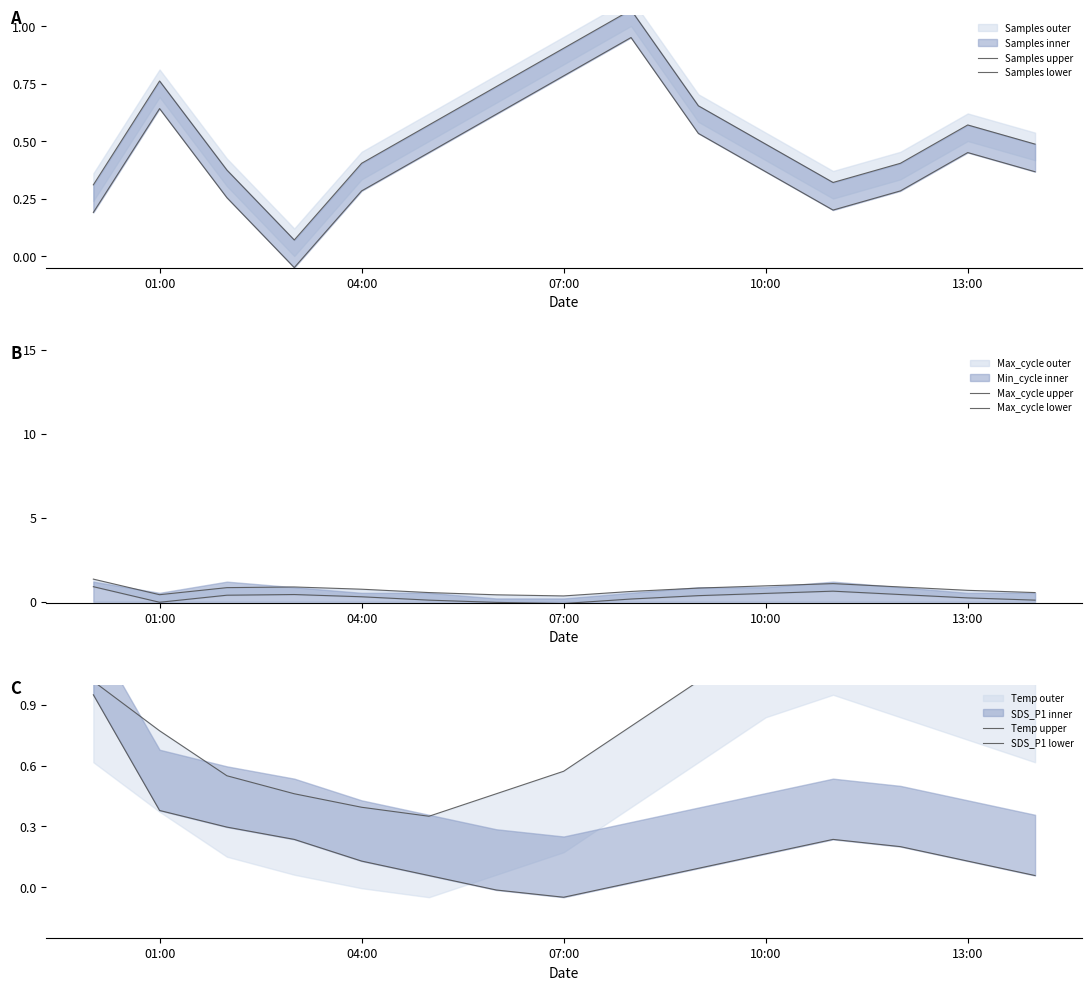

True or false: SDS_P1 lower and Max_cycle upper intersect in this chart.

False